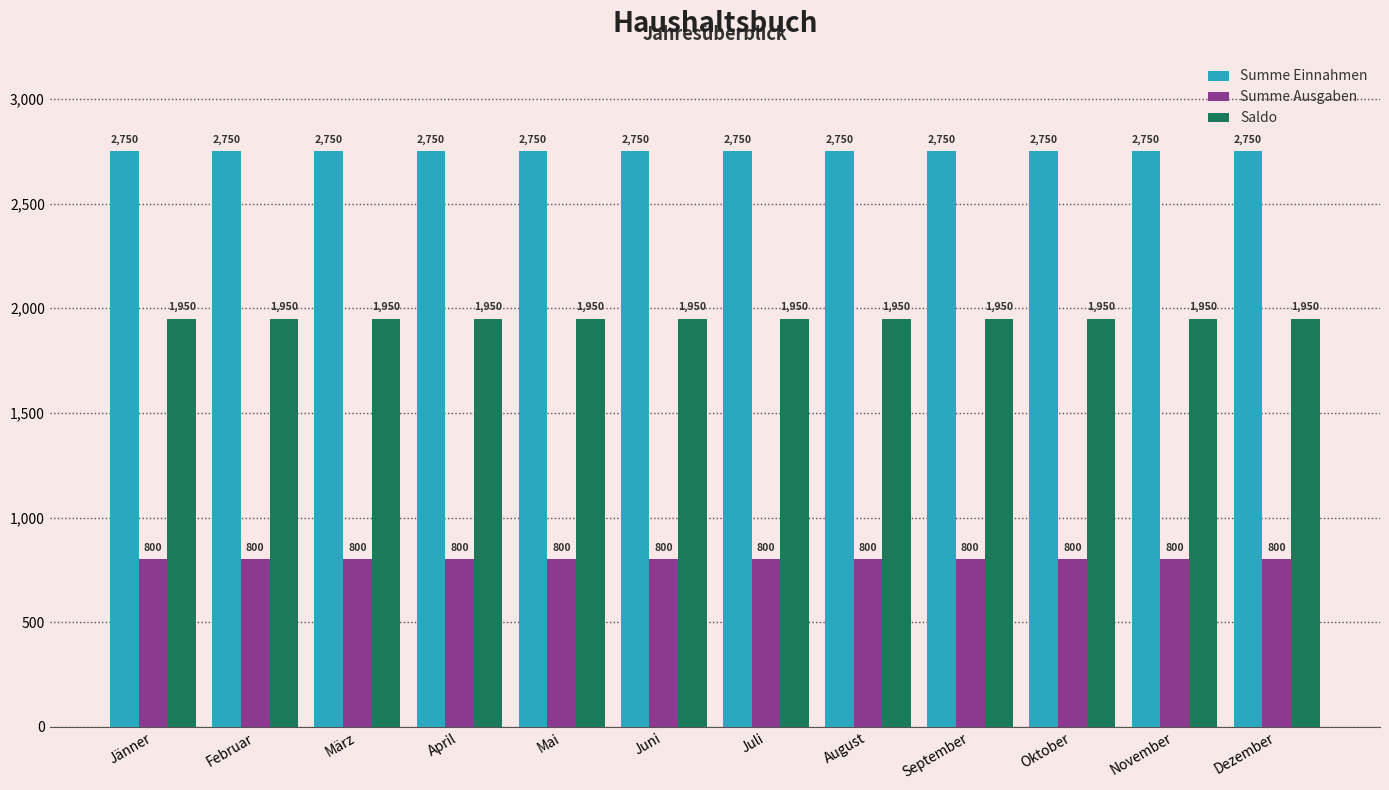

What is the approximate value of Saldo at September?

1950